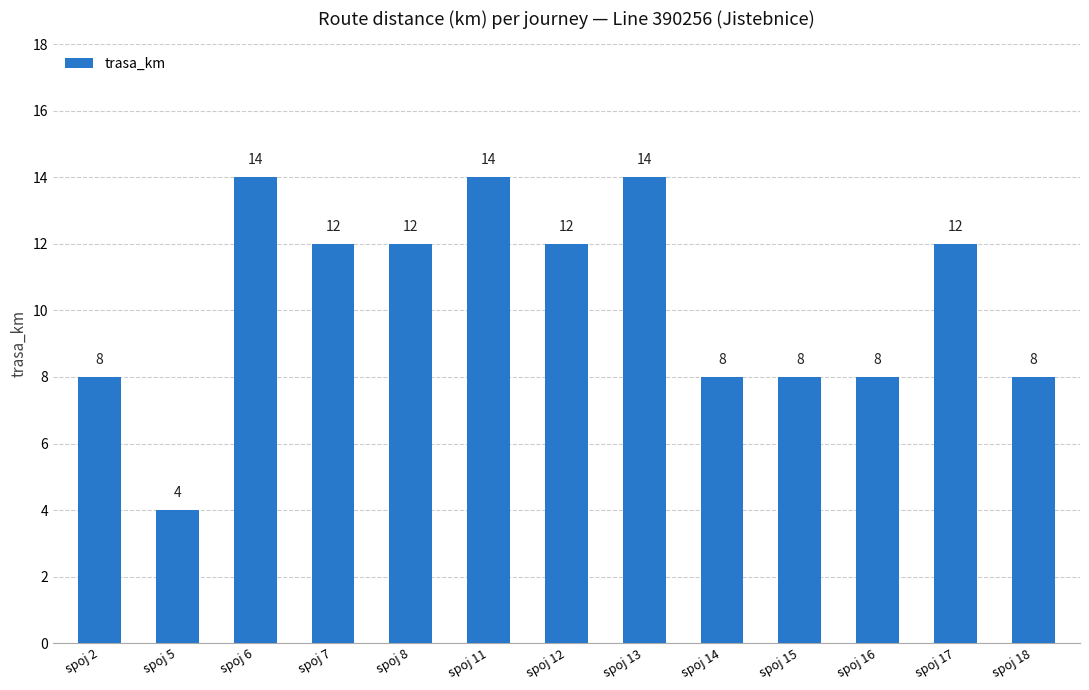

Does the chart contain any negative values?

No